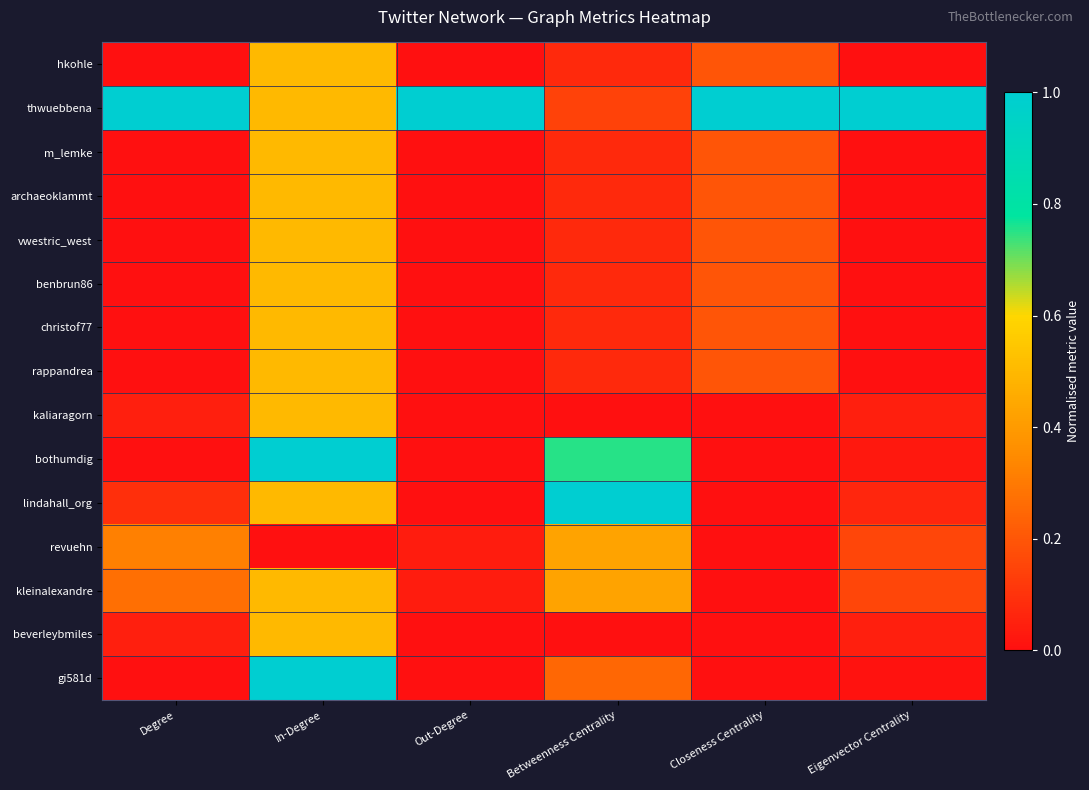

Which series changed the most between In-Degree and Out-Degree?

bothumdig